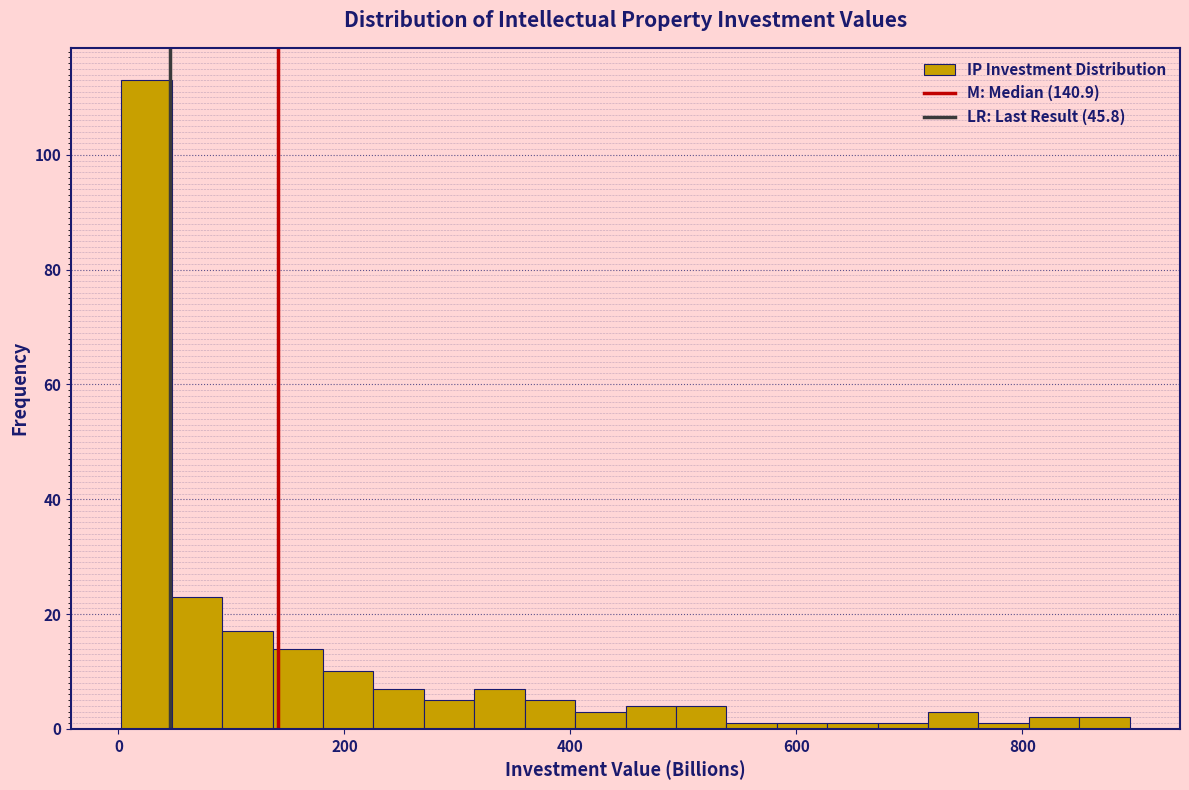

Read against the x-axis, roughly where is the centre of the tallest bar?

20